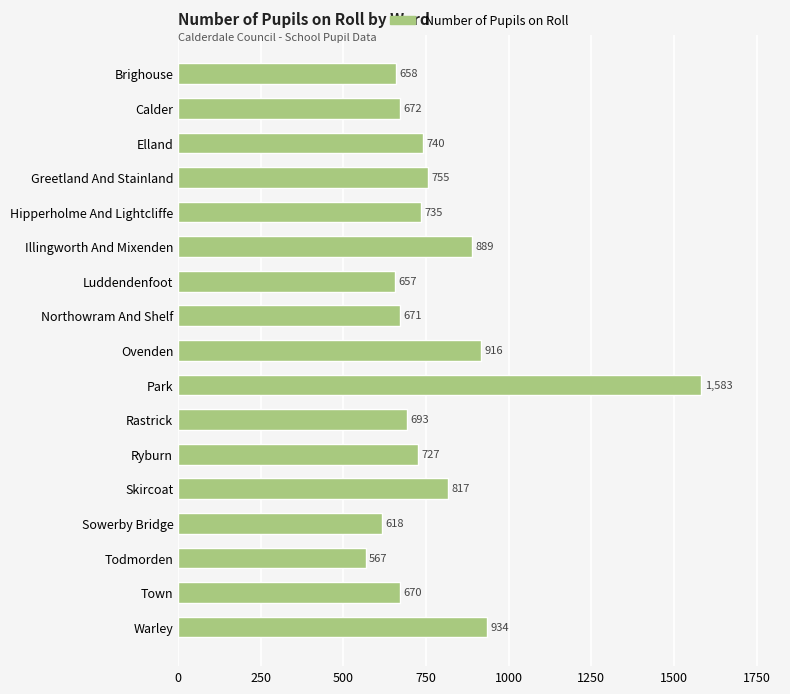

What is the label of the 17th bar from the top?

Warley